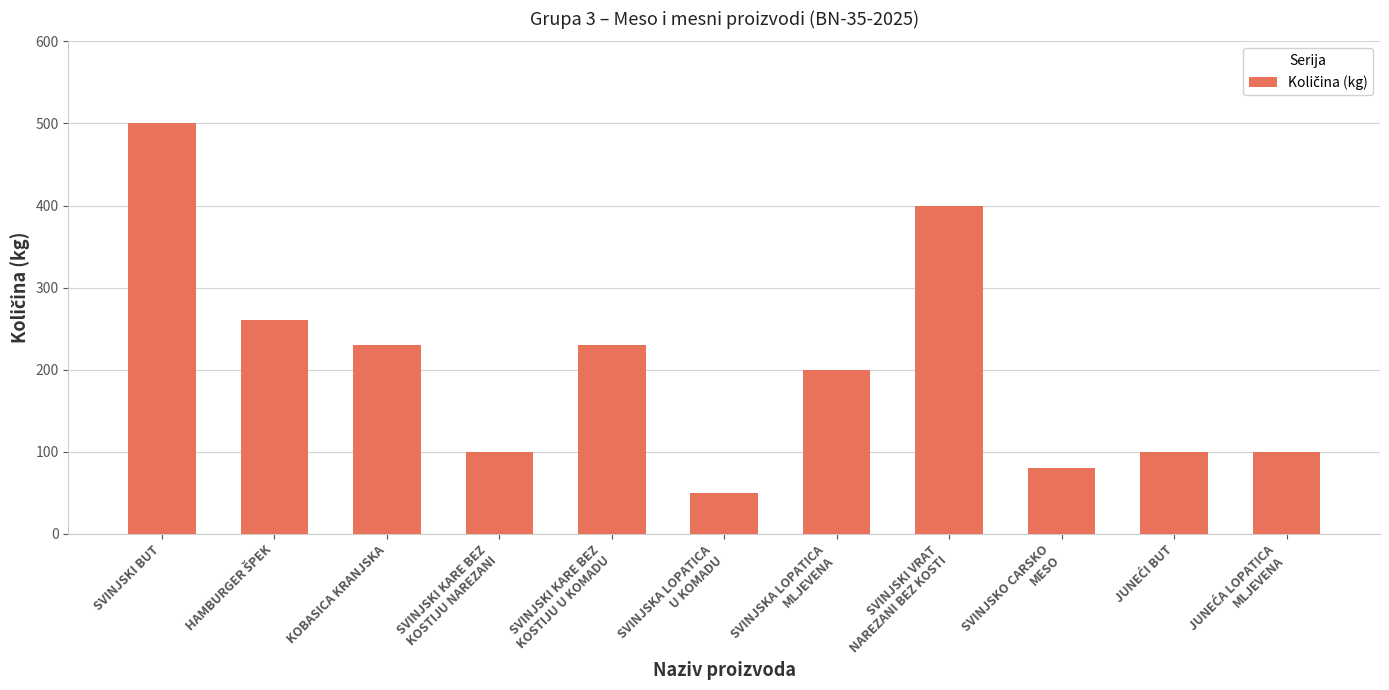

What is the average value?

205